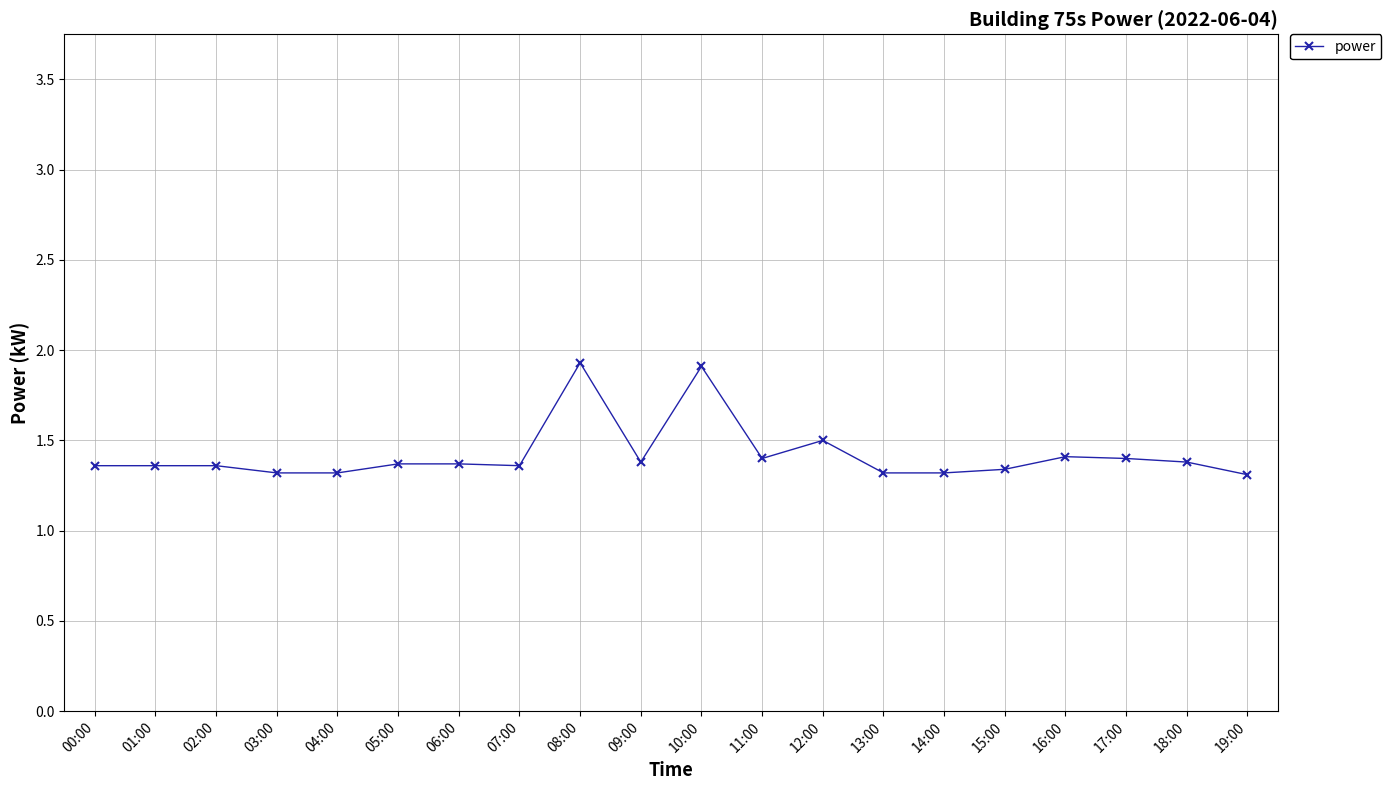

What is the difference between the maximum and second lowest values?

0.6